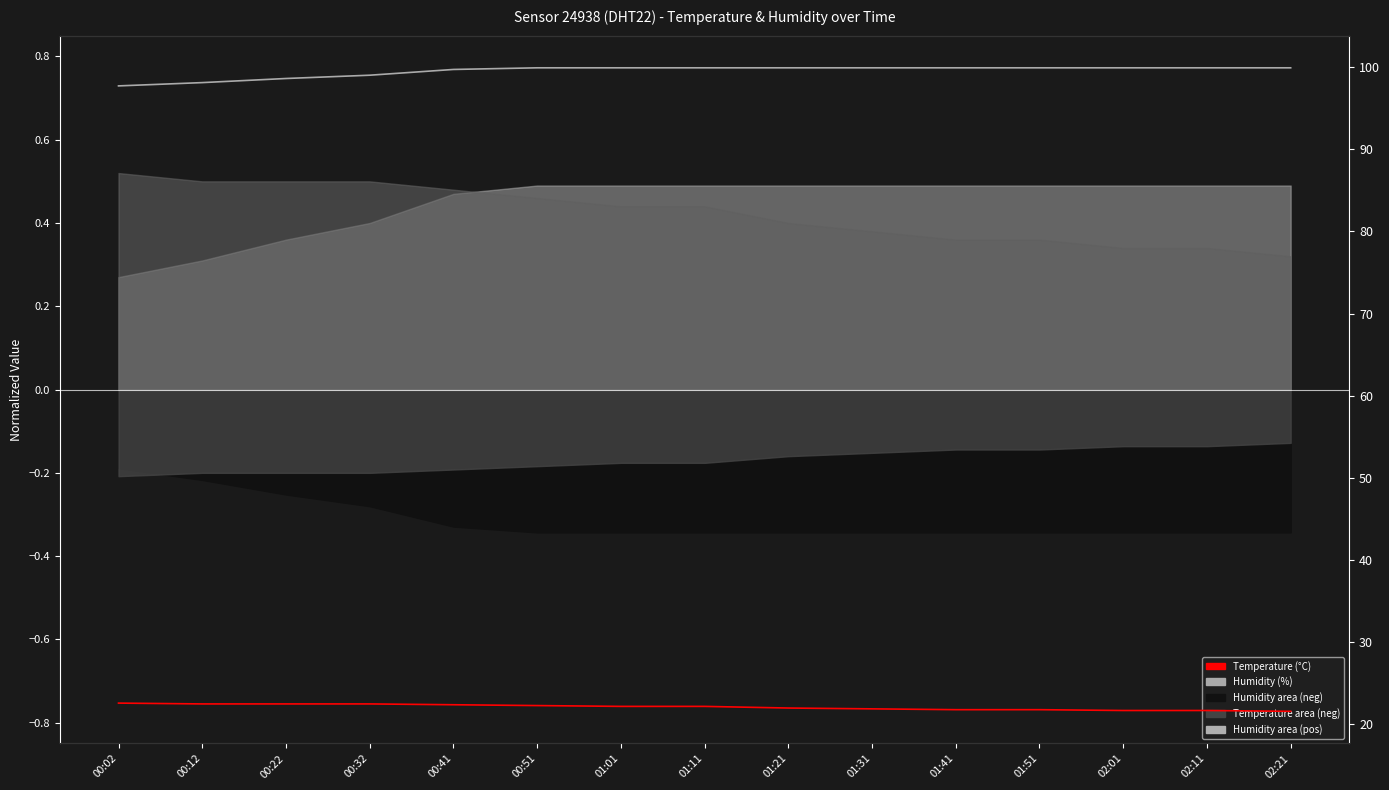

Rank the series by their maximum value, from lowest to highest.

temperature, humidity